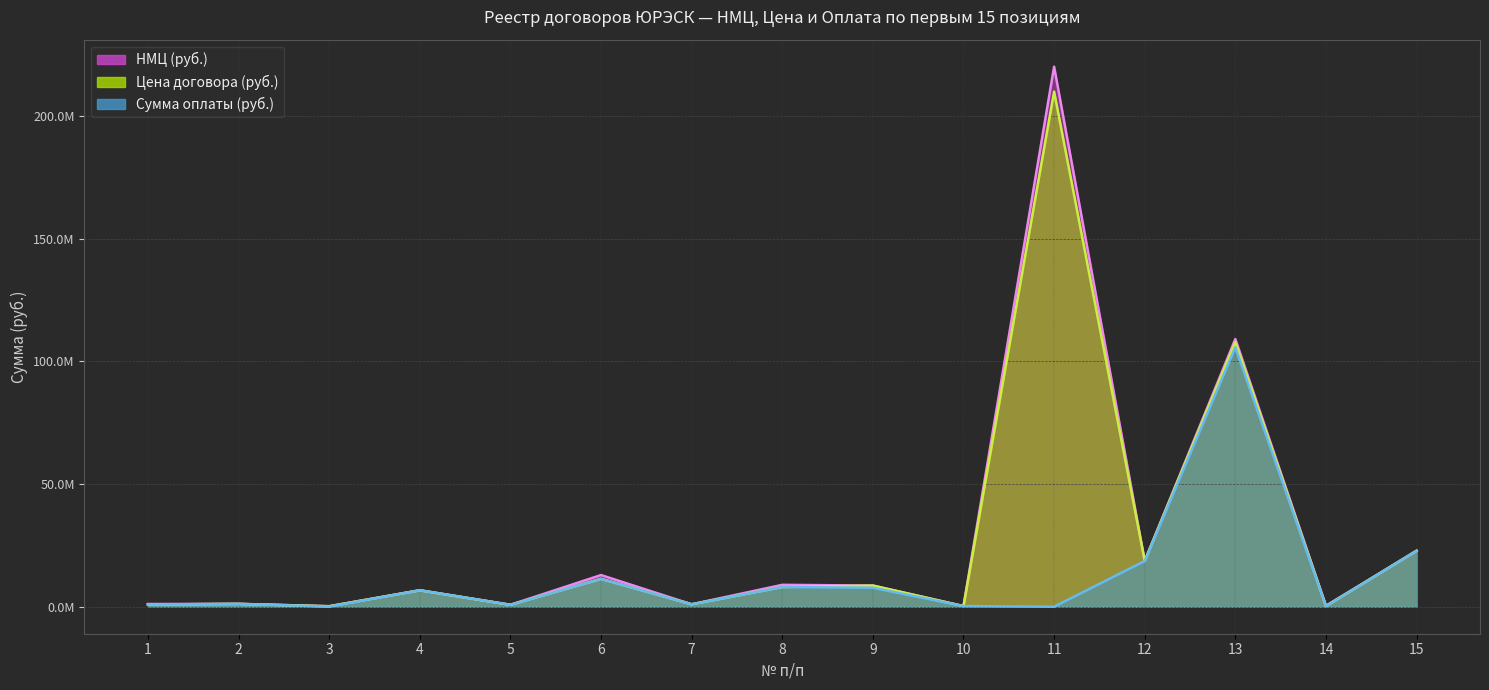

At 7, list the series in order from smallest to largest.

НМЦ (руб.), Цена договора (руб.), Сумма оплаты (руб.)